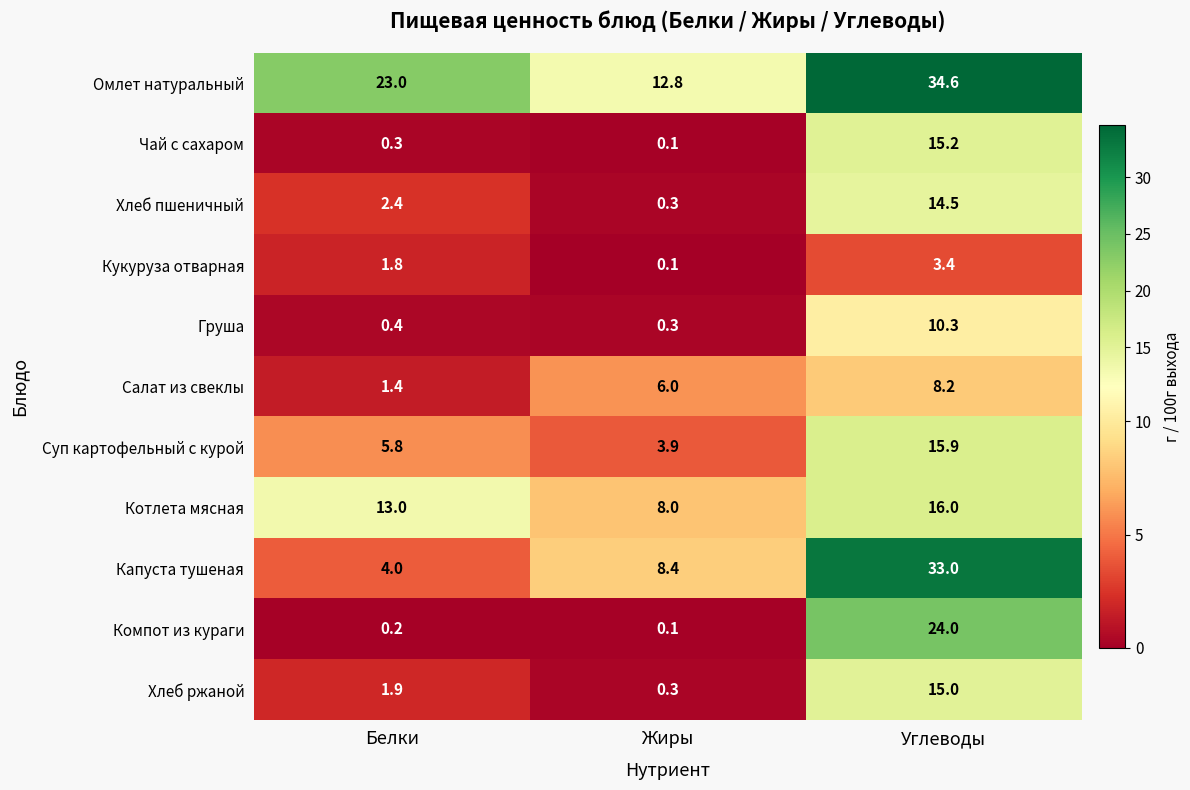

What is the average value of the Капуста тушеная series?

15.1